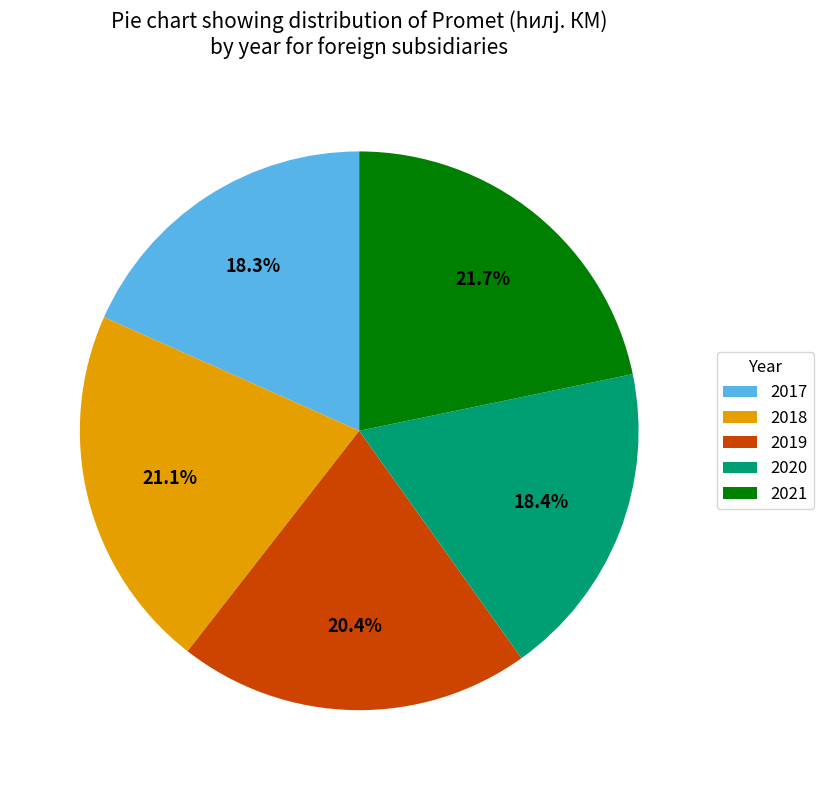

What is the ratio of the value at 2018 to the value at 2021?

1.0